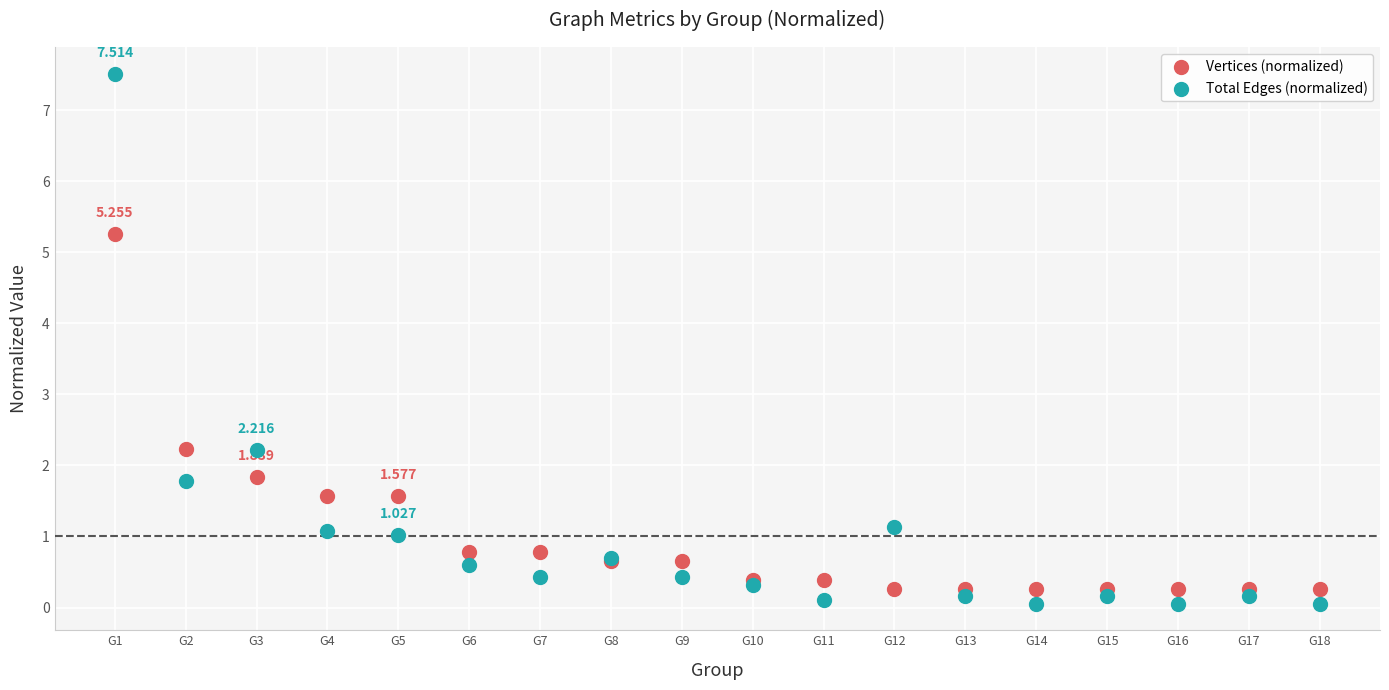

Which series reaches the maximum Y coordinate?

Total Edges (normalized)